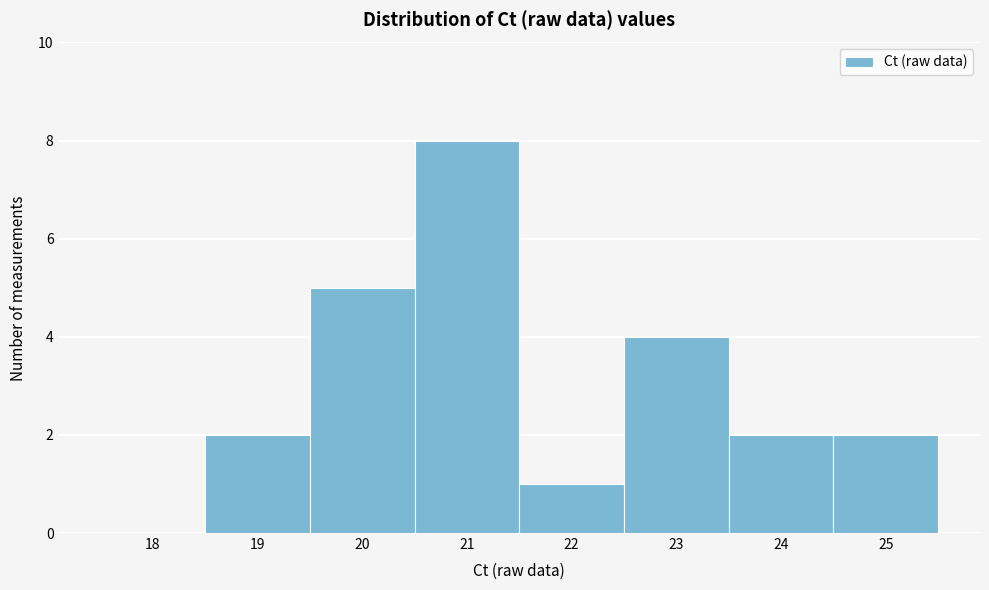

Reading left to right, list all the values displayed in this chart.

18=0	19=2	20=5	21=8	22=1	23=4	24=2	25=2